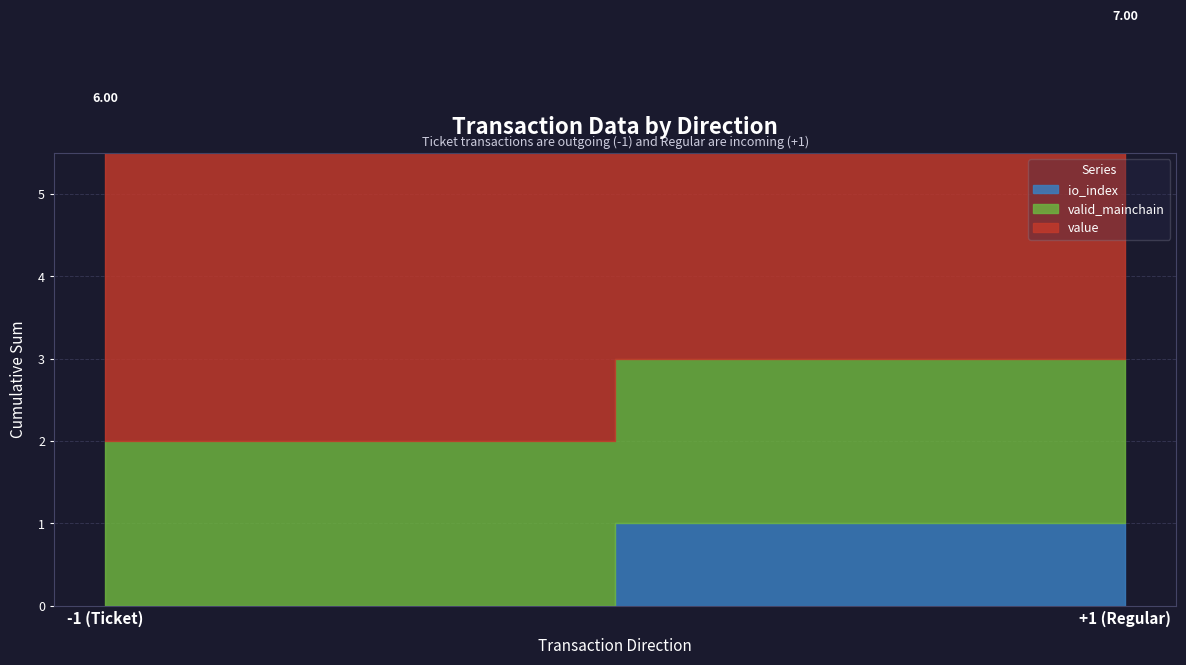

True or false: value and io_index cross at least once.

False